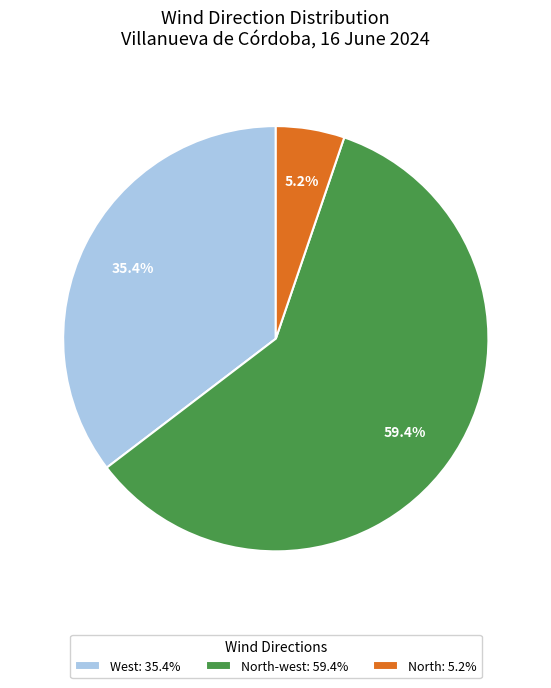

Rank the categories by value from highest to lowest.

North-west: 59.4%, West: 35.4%, North: 5.2%